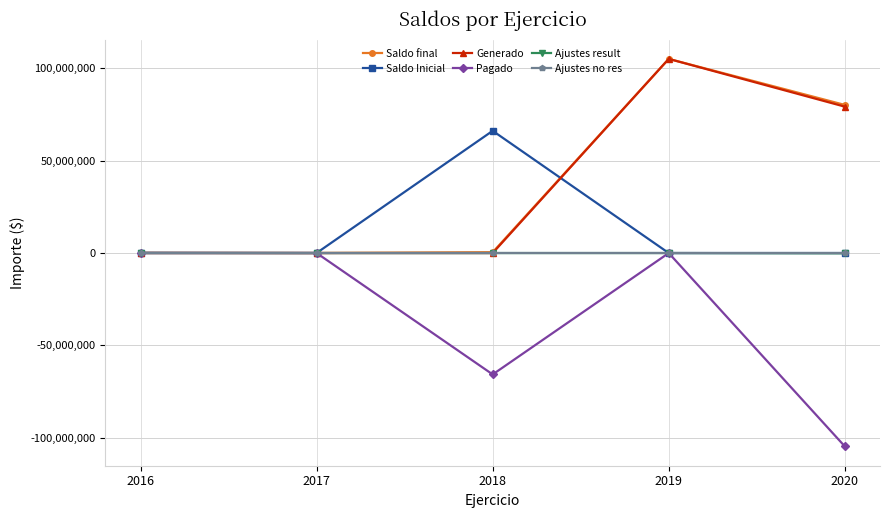

At which category is the sum across all series the highest?

2019